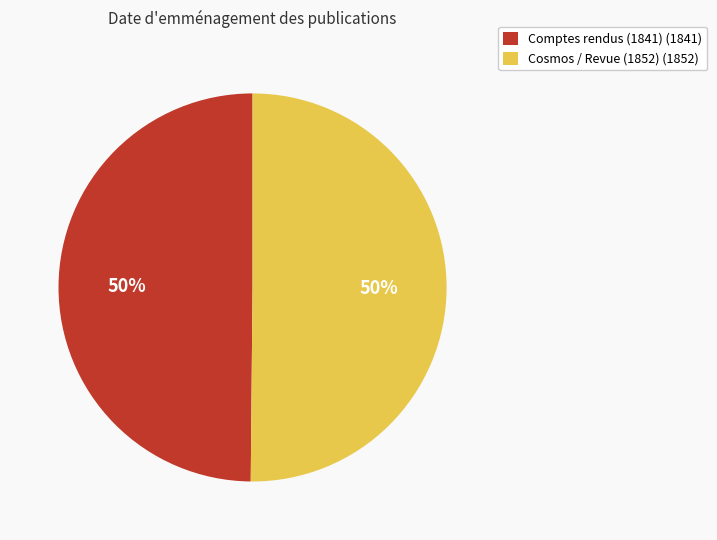

To the nearest percent, what portion does Cosmos / Revue (1852) (1852) represent?

50%